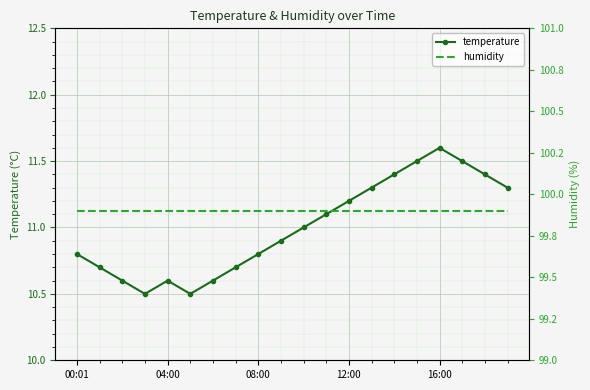

In temperature, how many points are higher than both neighbors (excluding endpoints)?

2